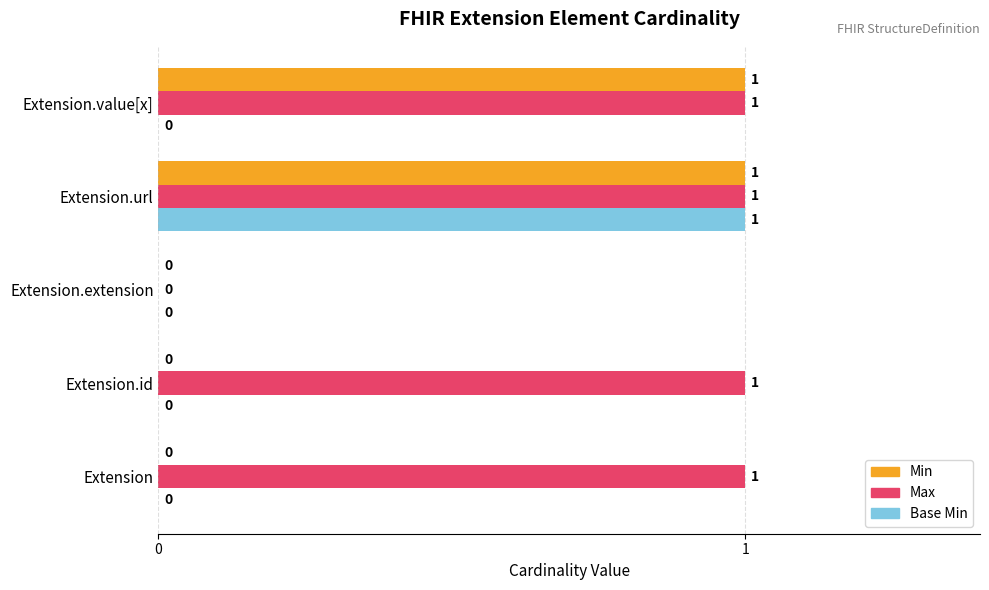

Is the value of Base Min at Extension.url greater than the value of Min at Extension.extension?

Yes